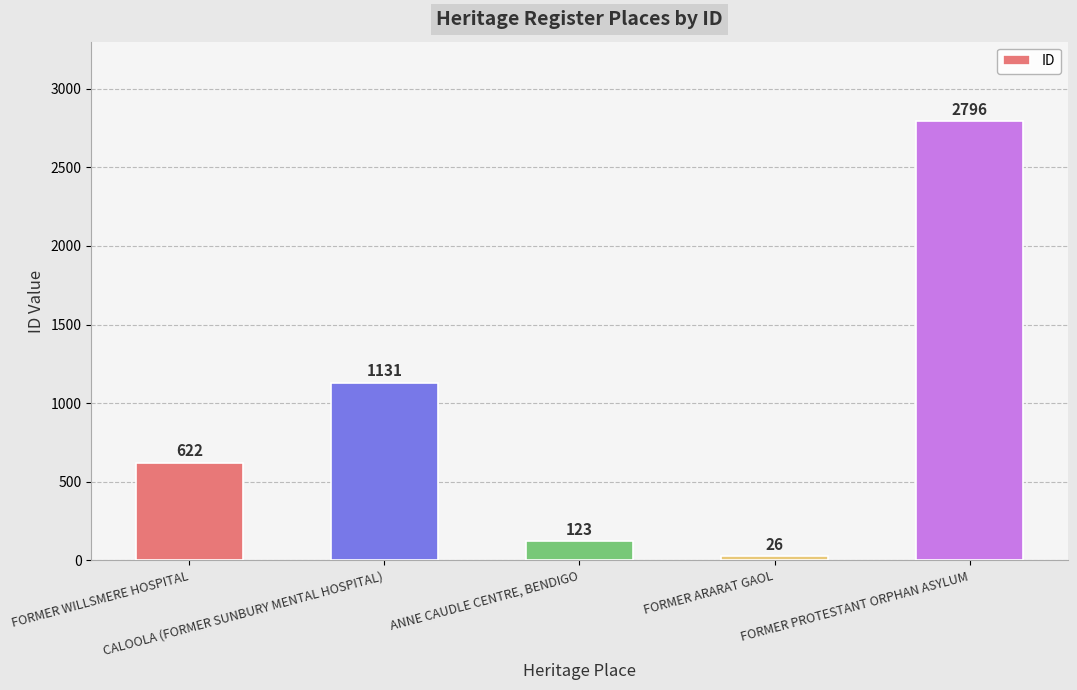

Is it true that the value at CALOOLA (FORMER SUNBURY MENTAL HOSPITAL) is 461?

False